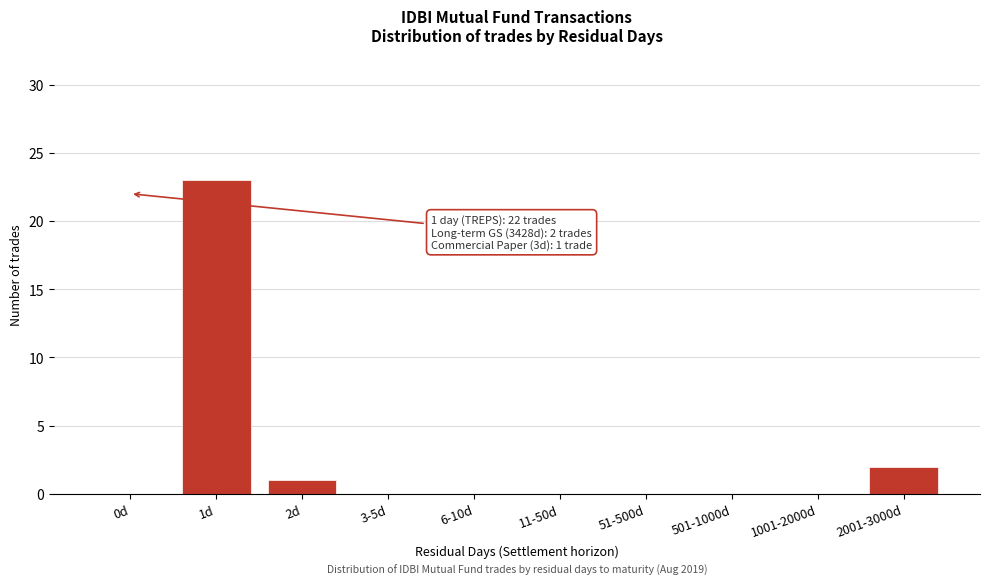

Reading right to left, what are all the values shown in this chart?

2001-3000d=2	1001-2000d=0	501-1000d=0	51-500d=0	11-50d=0	6-10d=0	3-5d=0	2d=1	1d=23	0d=0